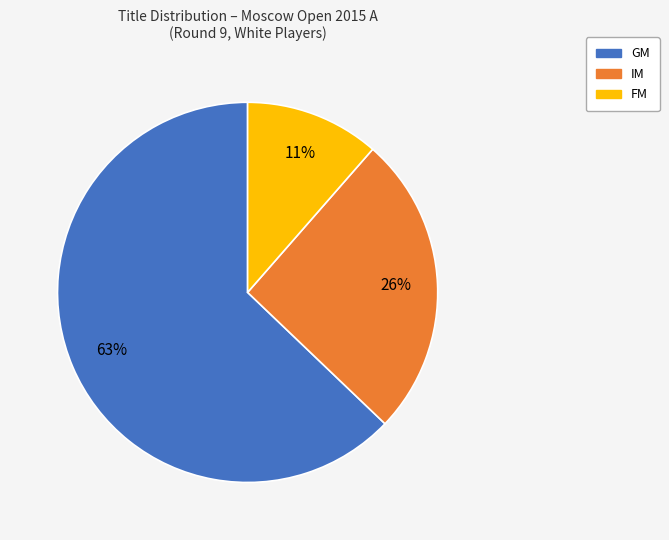

Does any single category account for the majority?

Yes